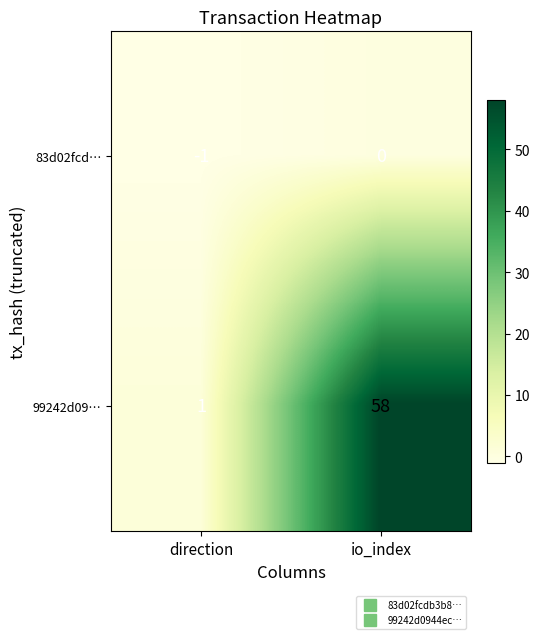

Reading left to right, extract all data points from this chart.

83d02fcd…: -1	0
99242d09…: 1	58